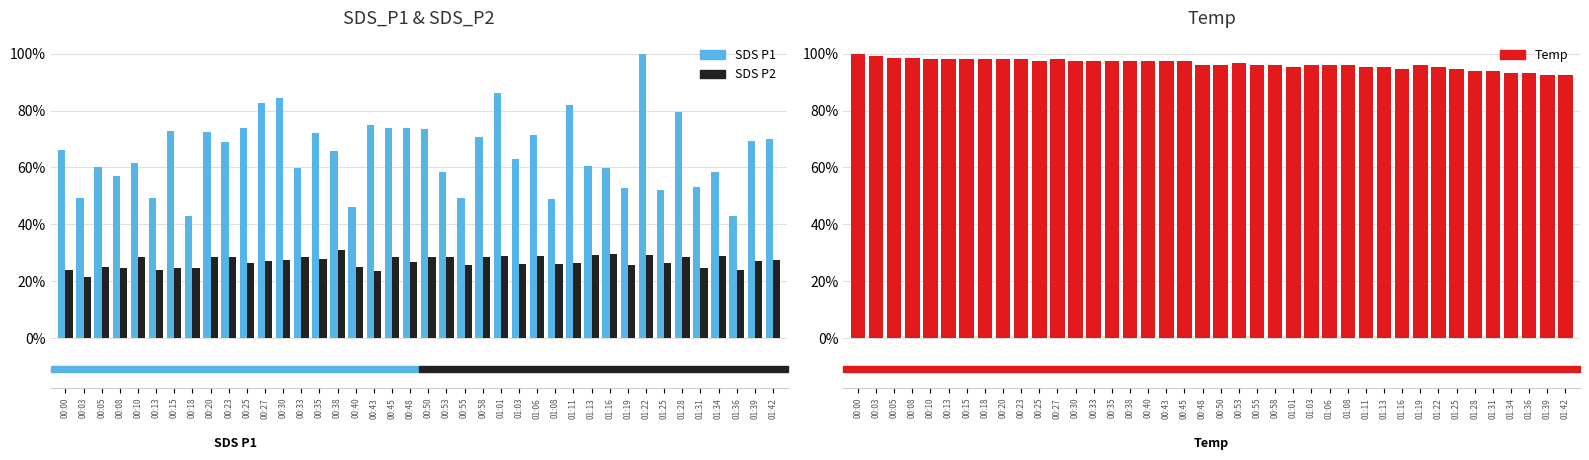

What is the average value of the SDS P2 series?

0.3